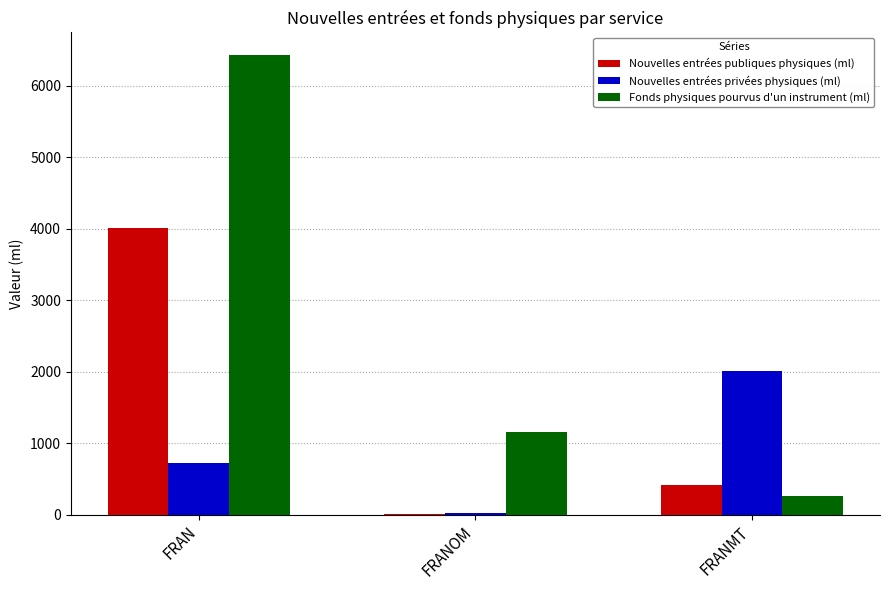

What is the total value across all series at FRANOM?

1167.9